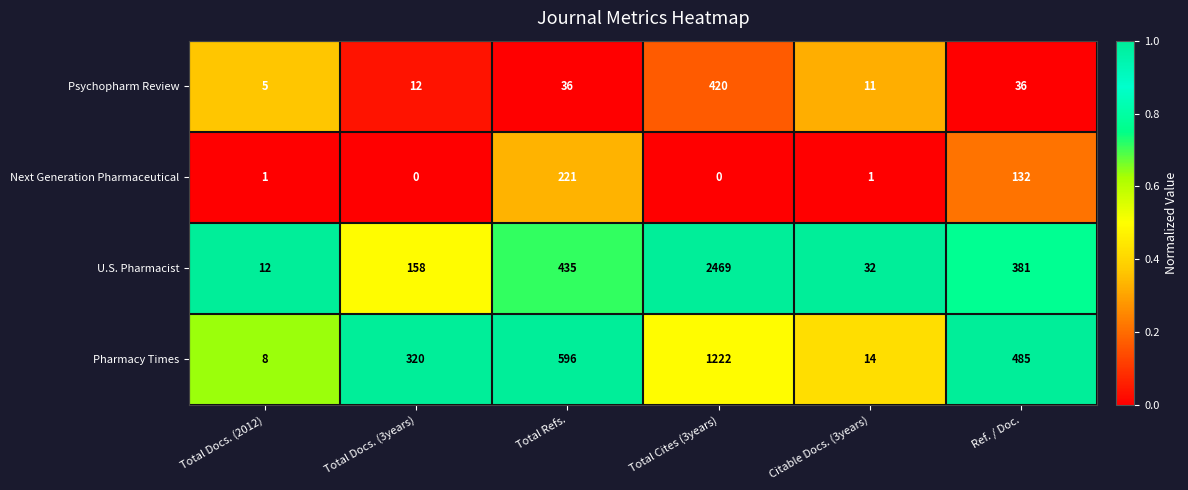

Reading right to left, extract all data points from this chart.

Psychopharm Review: 36	11	420	36	12	5
Next Generation Pharmaceutical: 132	1	0	221	0	1
U.S. Pharmacist: 381	32	2469	435	158	12
Pharmacy Times: 485	14	1222	596	320	8